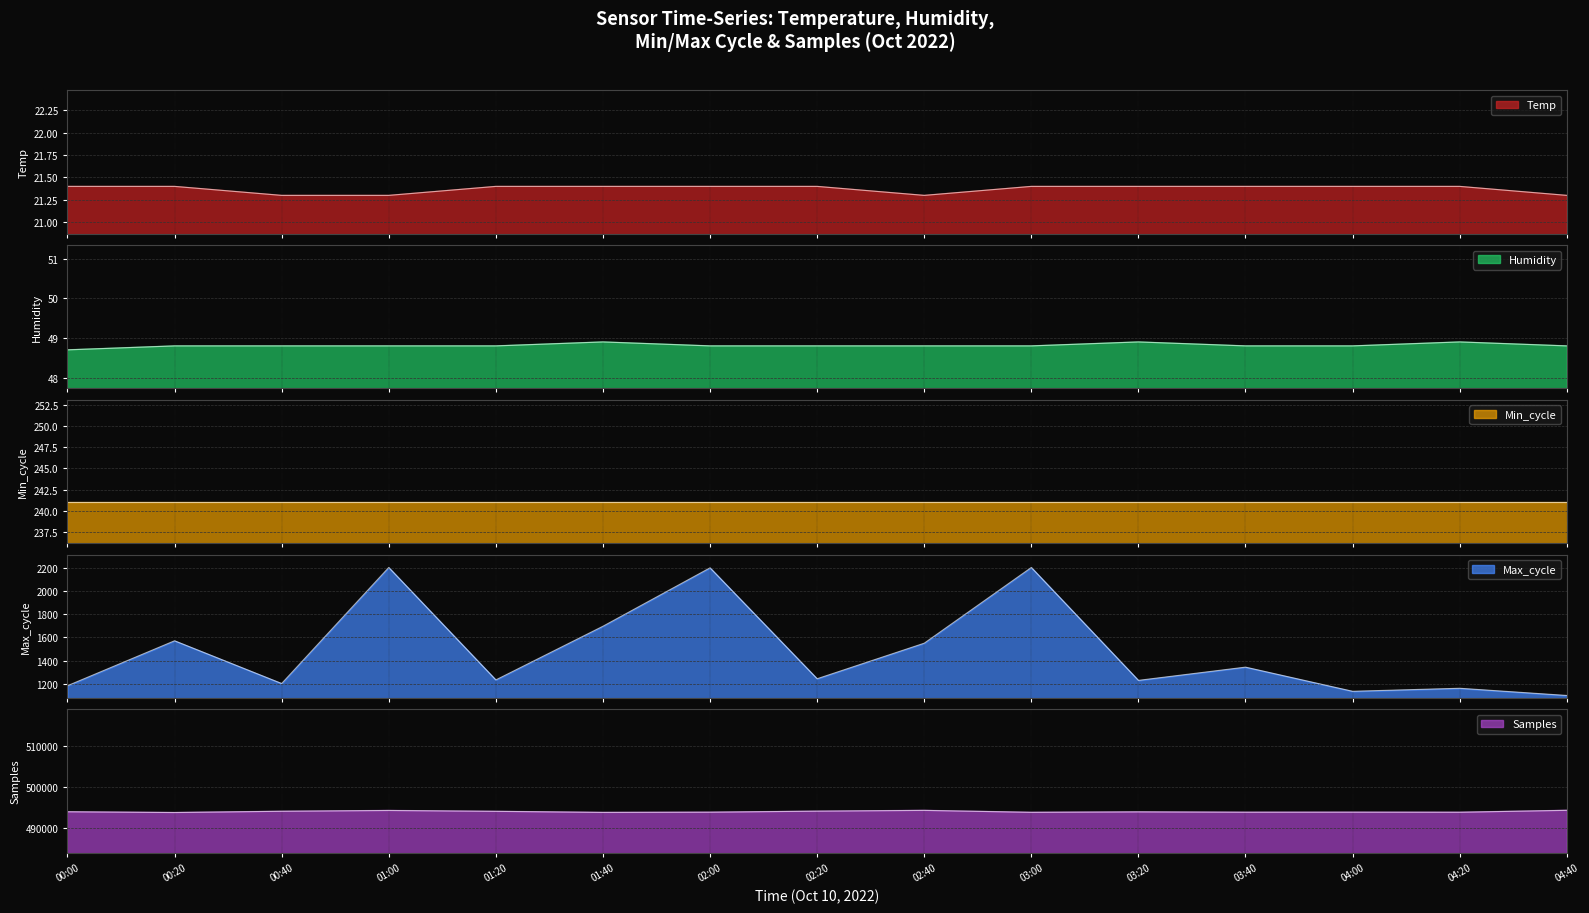

What is the total value across all series at 01:40?

495539.3